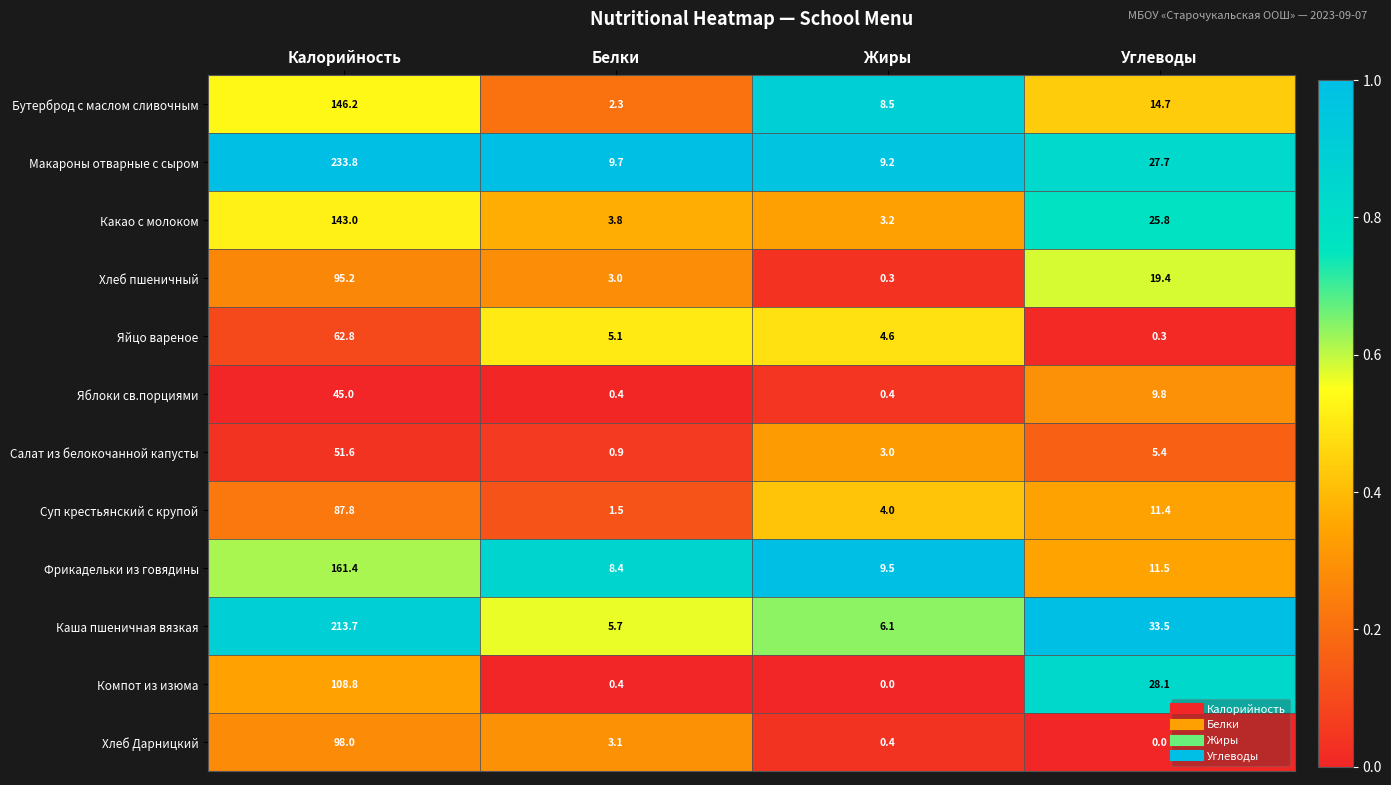

What is the total value across all series at Углеводы?

187.6